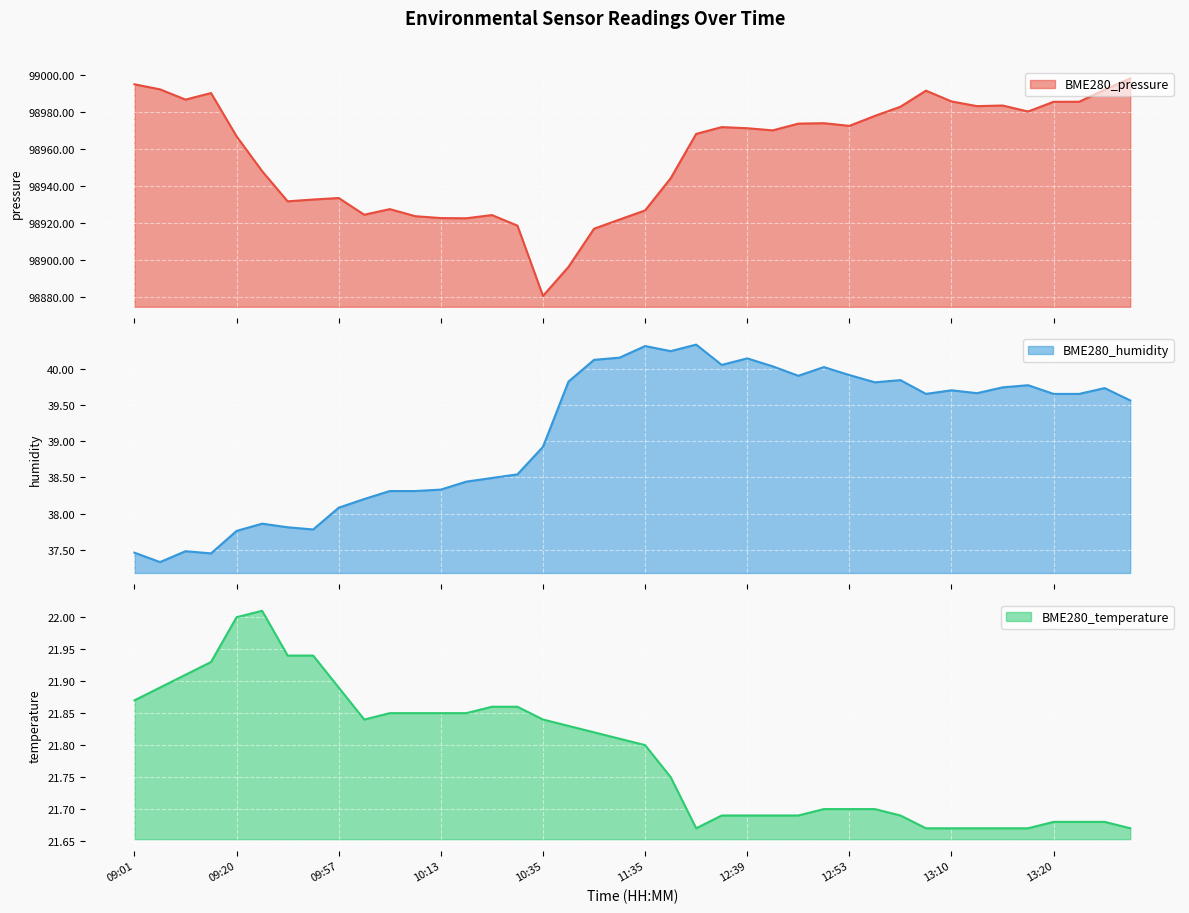

True or false: BME280_temperature and BME280_humidity intersect in this chart.

False